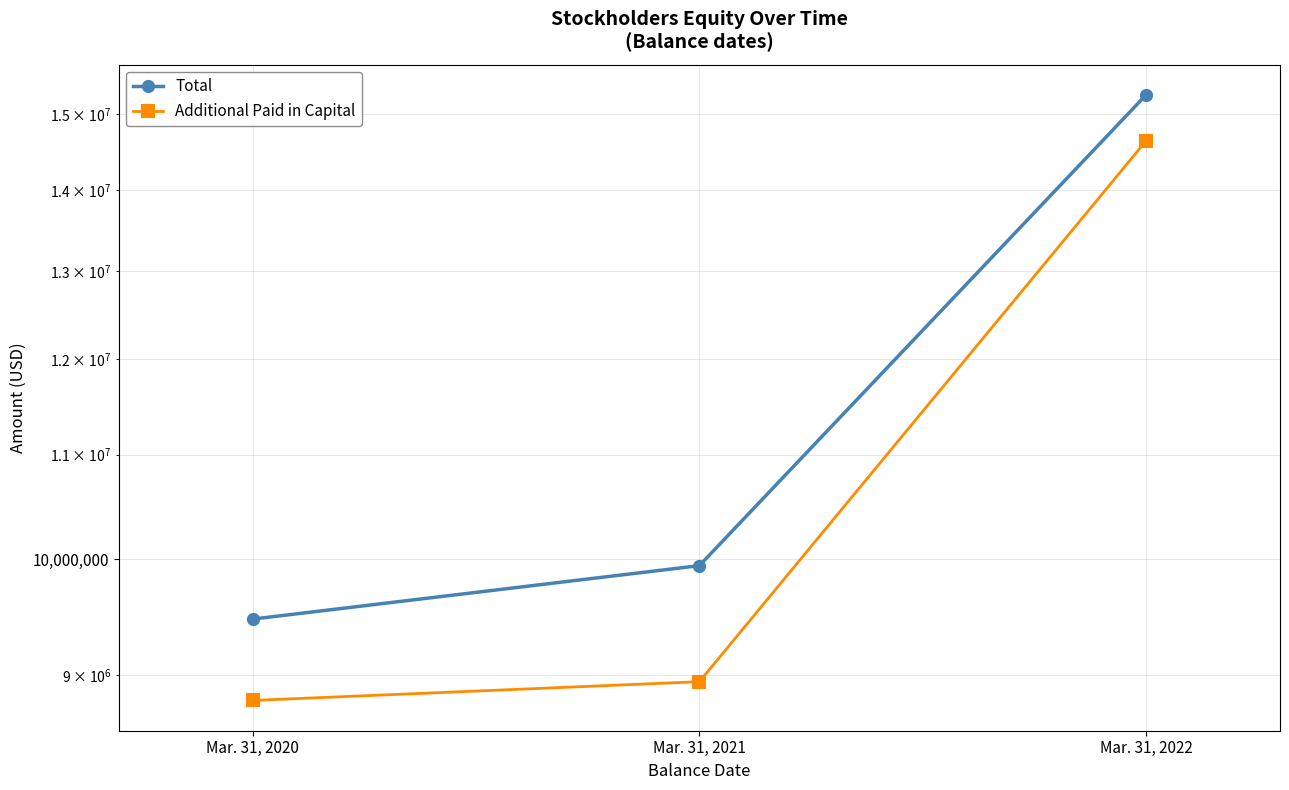

What is the difference between the maximum and second lowest values in the Total series?

5321920